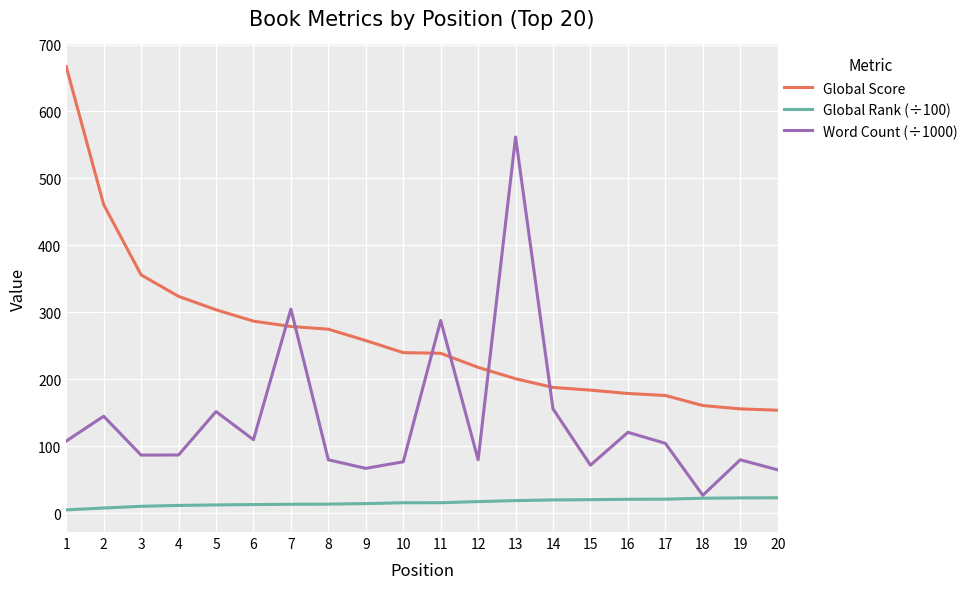

Is it true that Word Count (÷1000) equals 104.6 at 17?

True